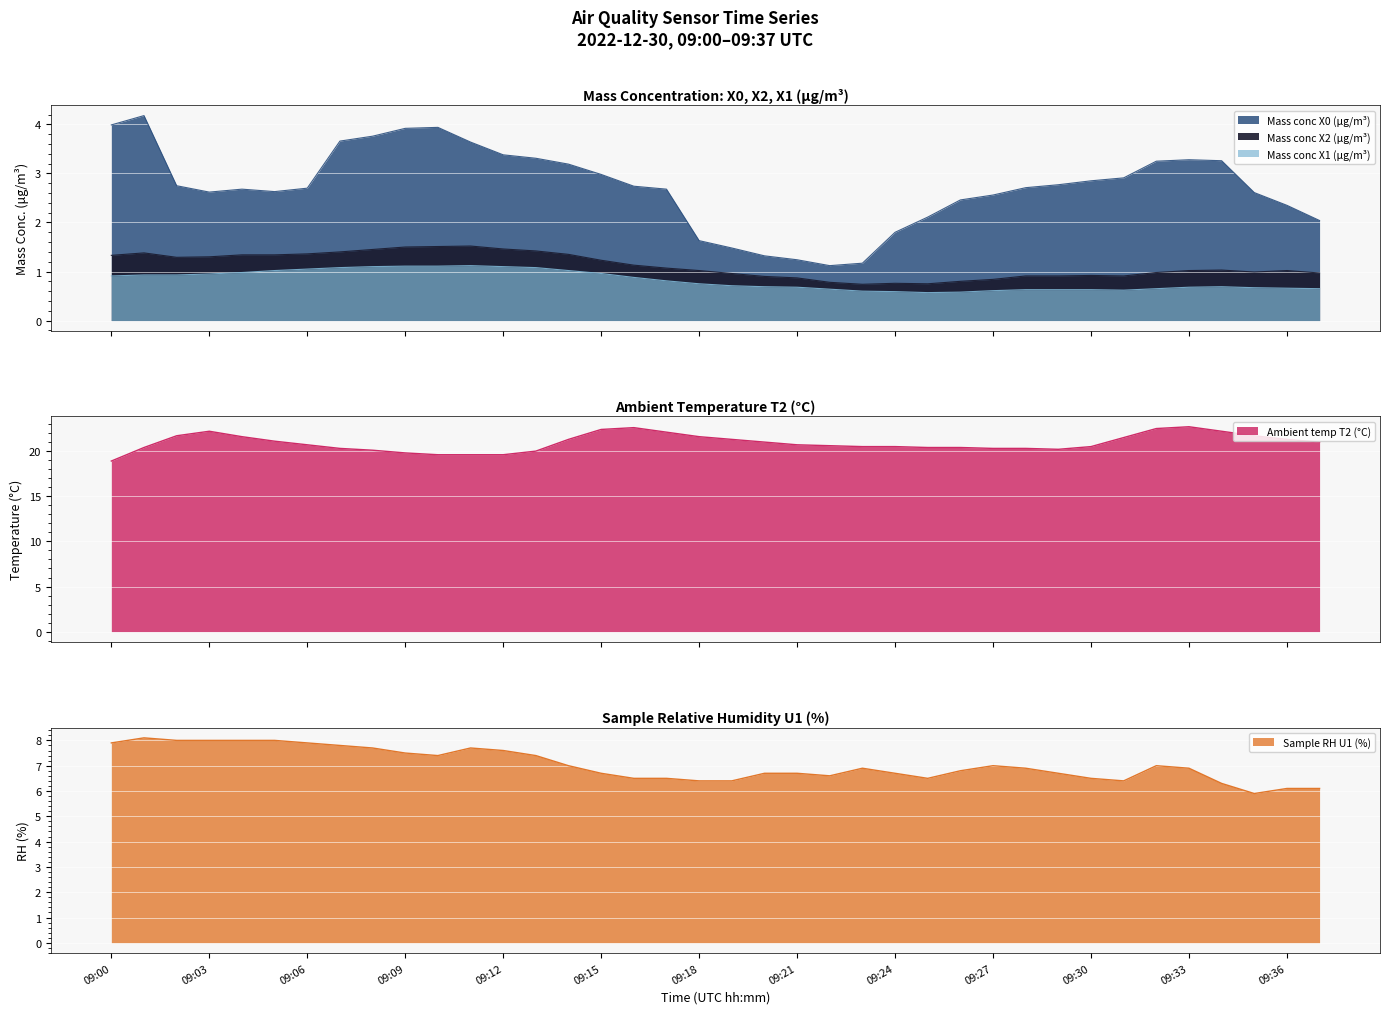

What is the value of the Mass conc X0 (μg/m³) point at the 25th from the left?

1.8